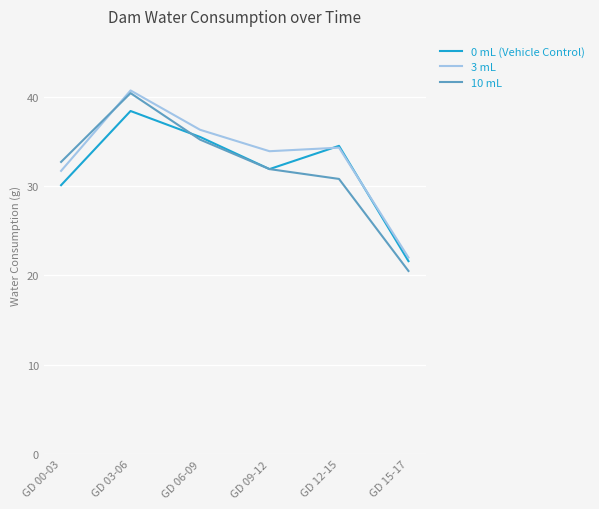

What is the greatest value displayed?

40.7